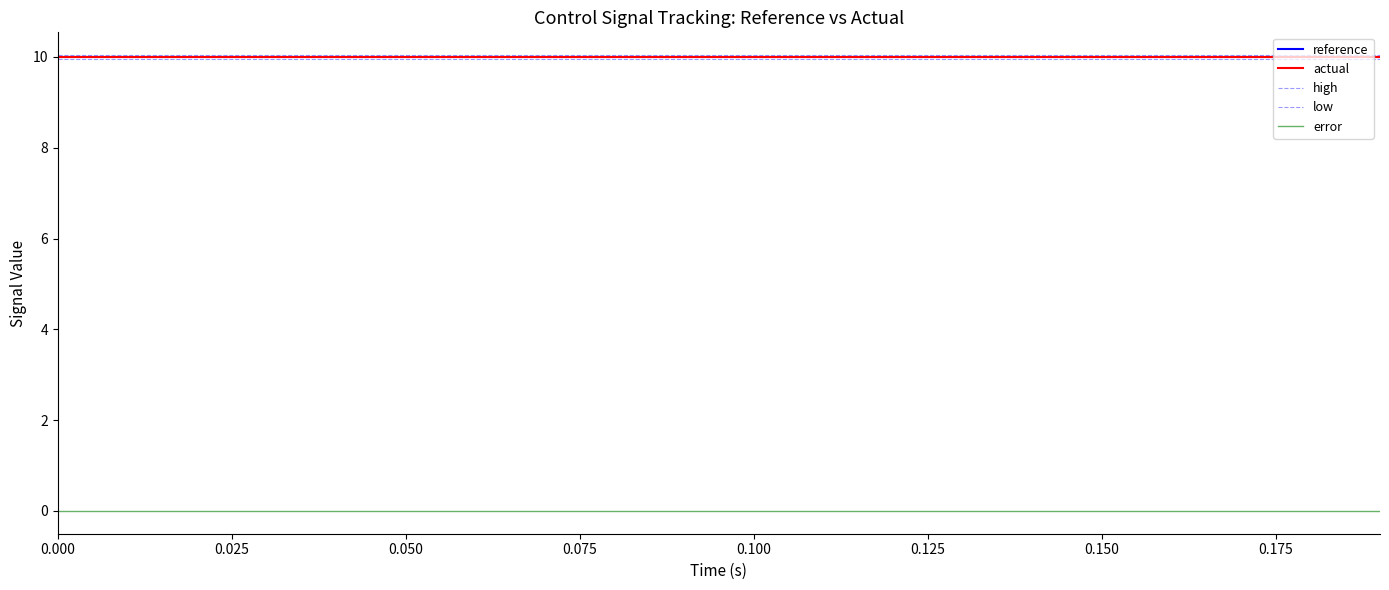

What is the average value of the high series?

10.0